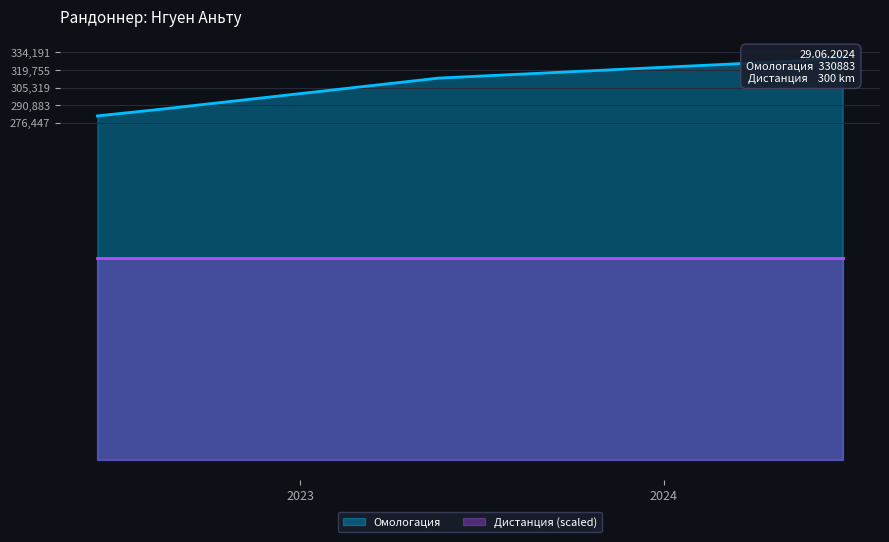

What is the difference between the second highest and minimum values?

45313